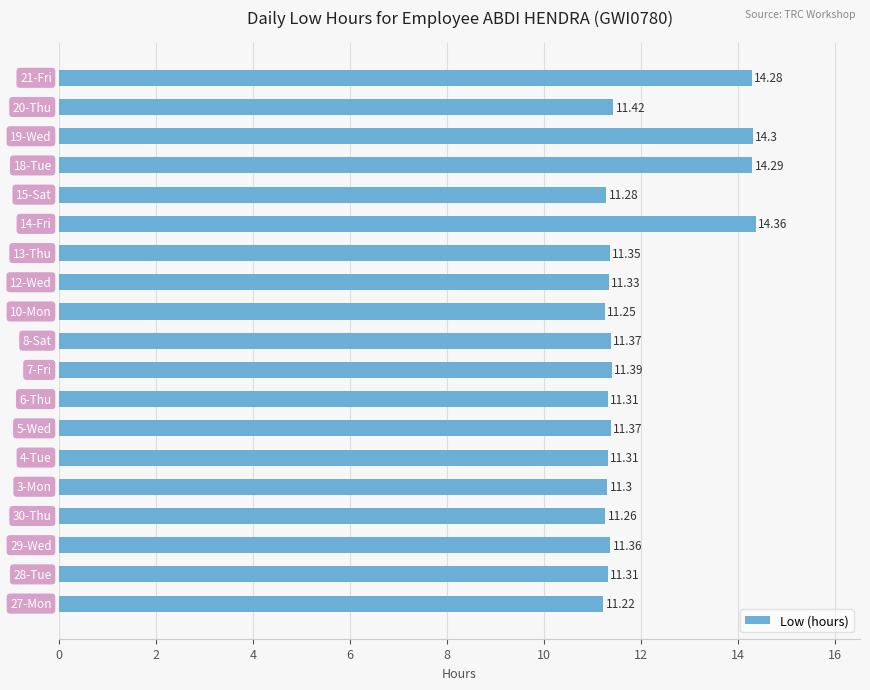

What is the sum of all values?

227.1